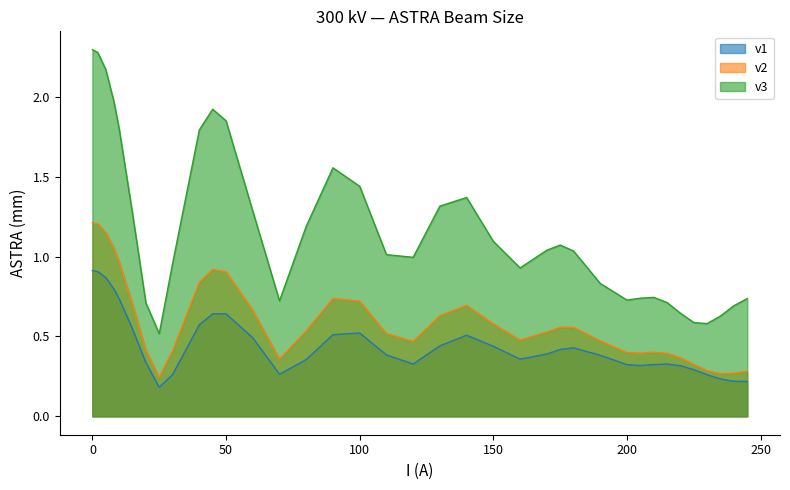

True or false: v3 and v2 intersect in this chart.

False